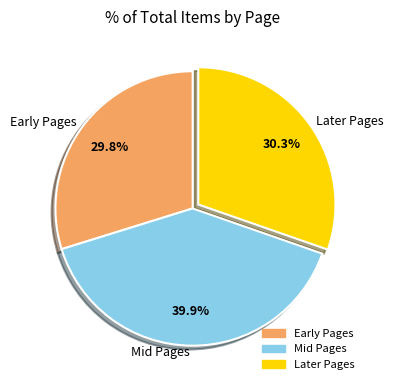

Between Early Pages and Mid Pages, which is larger?

Mid Pages